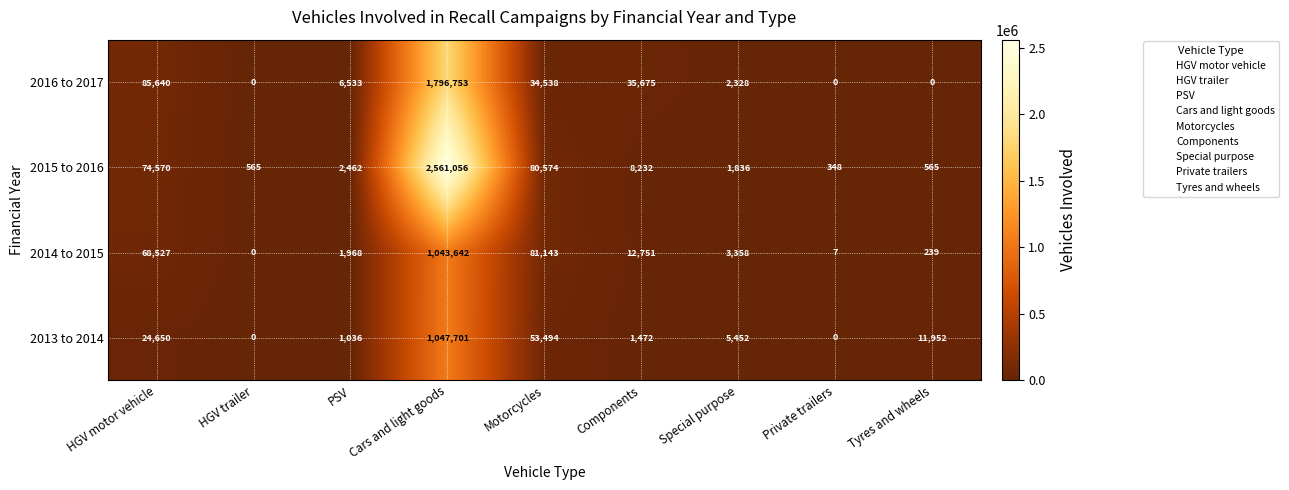

At Tyres and wheels, list the series in order from smallest to largest.

2016 to 2017, 2014 to 2015, 2015 to 2016, 2013 to 2014